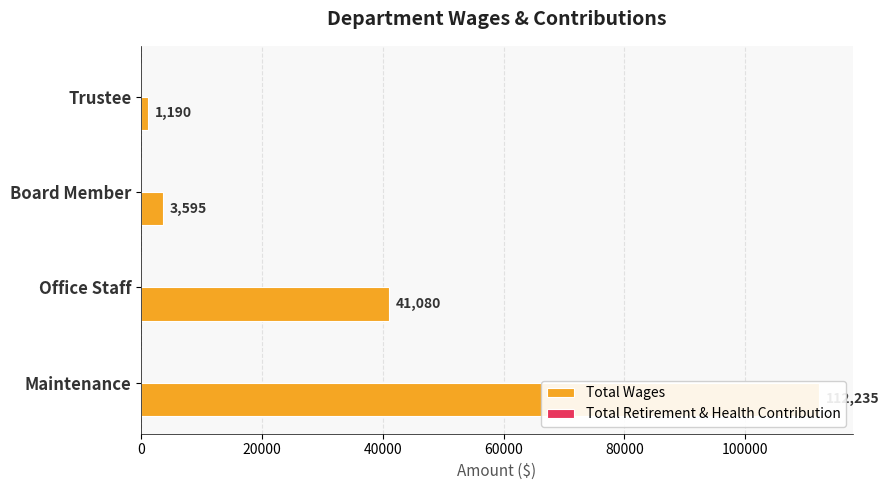

How many data points in Total Wages are above 41080?

1